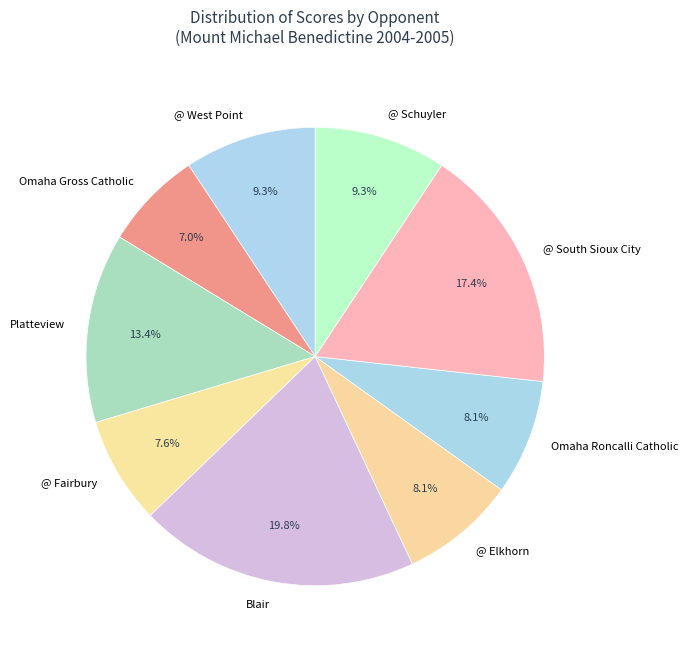

To the nearest percent, what is the difference between the @ Fairbury and @ West Point slice percentages?

2%